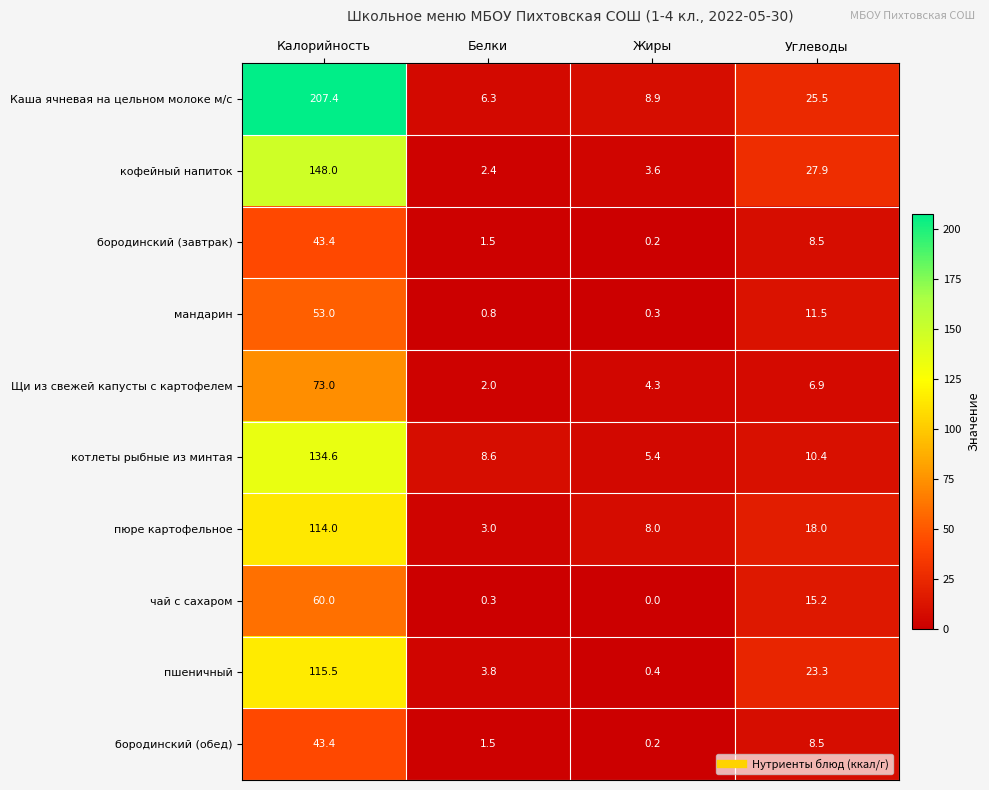

Between Калорийность and Жиры, which series saw the biggest shift?

Каша ячневая на цельном молоке м/с